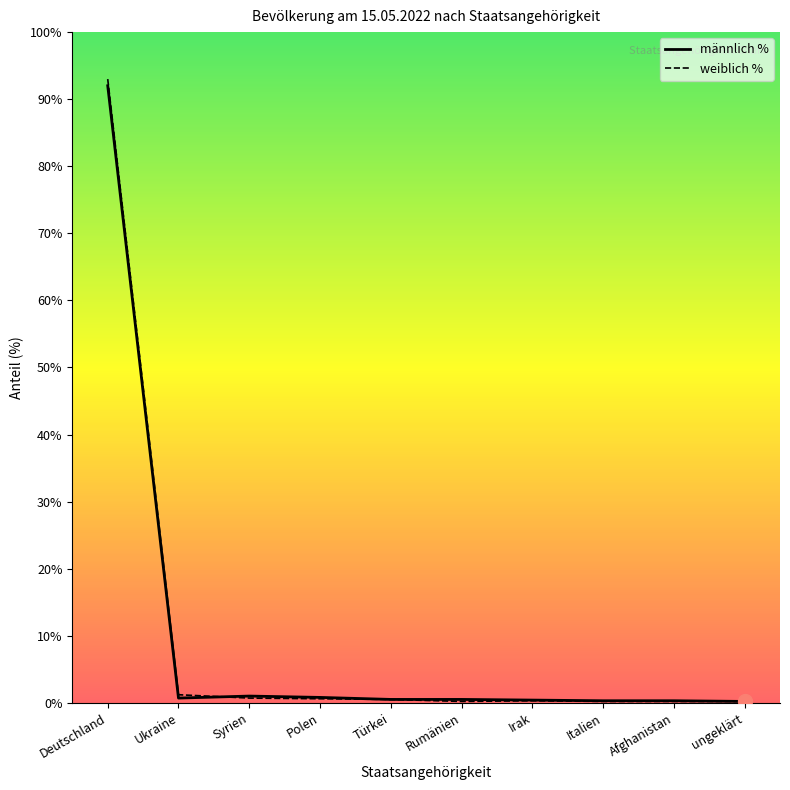

Which has a higher value, Deutschland or Türkei?

Deutschland